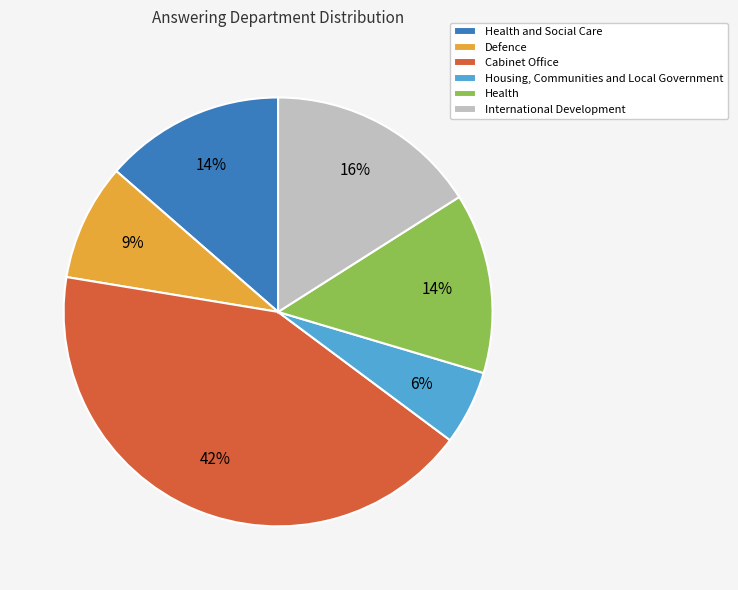

Do Defence and Health and Social Care together represent more than half of the pie?

No